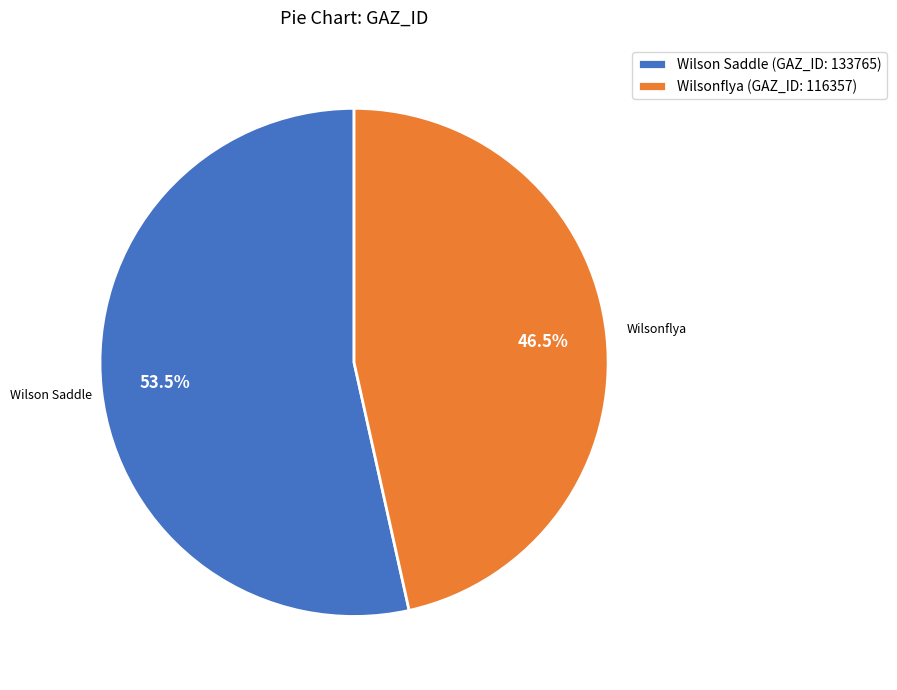

Does any single category account for the majority?

Yes